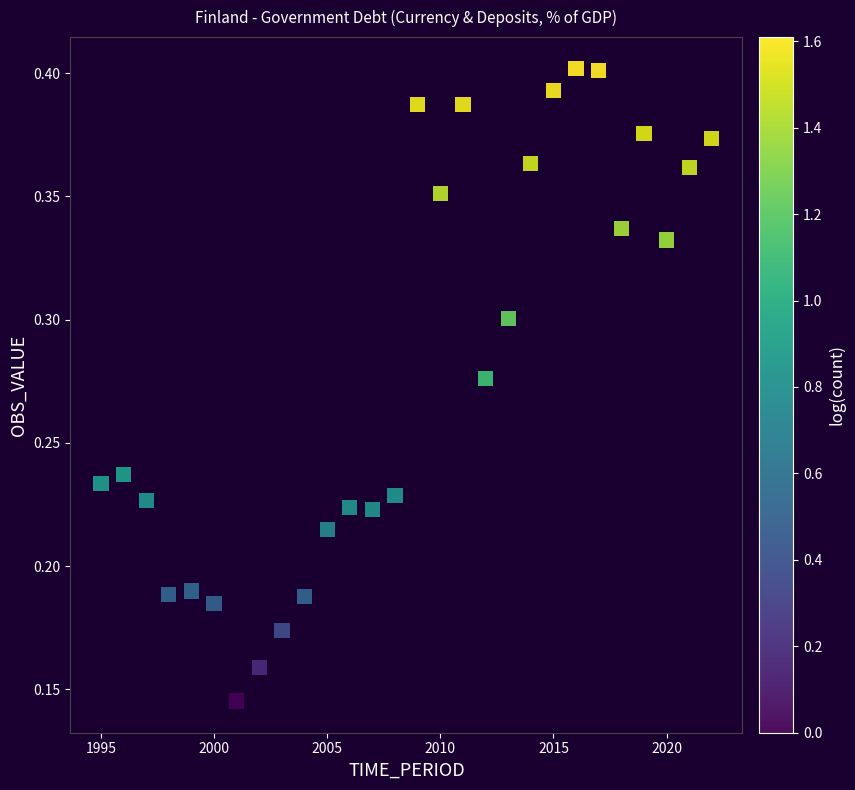

What is the range of X values (max minus min)?

27.0